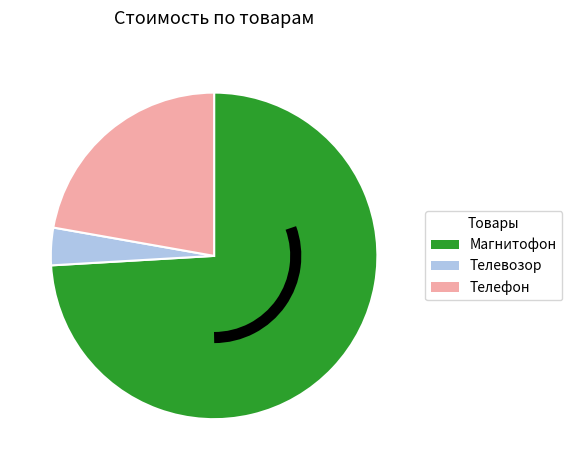

How many slices are in this pie chart?

3